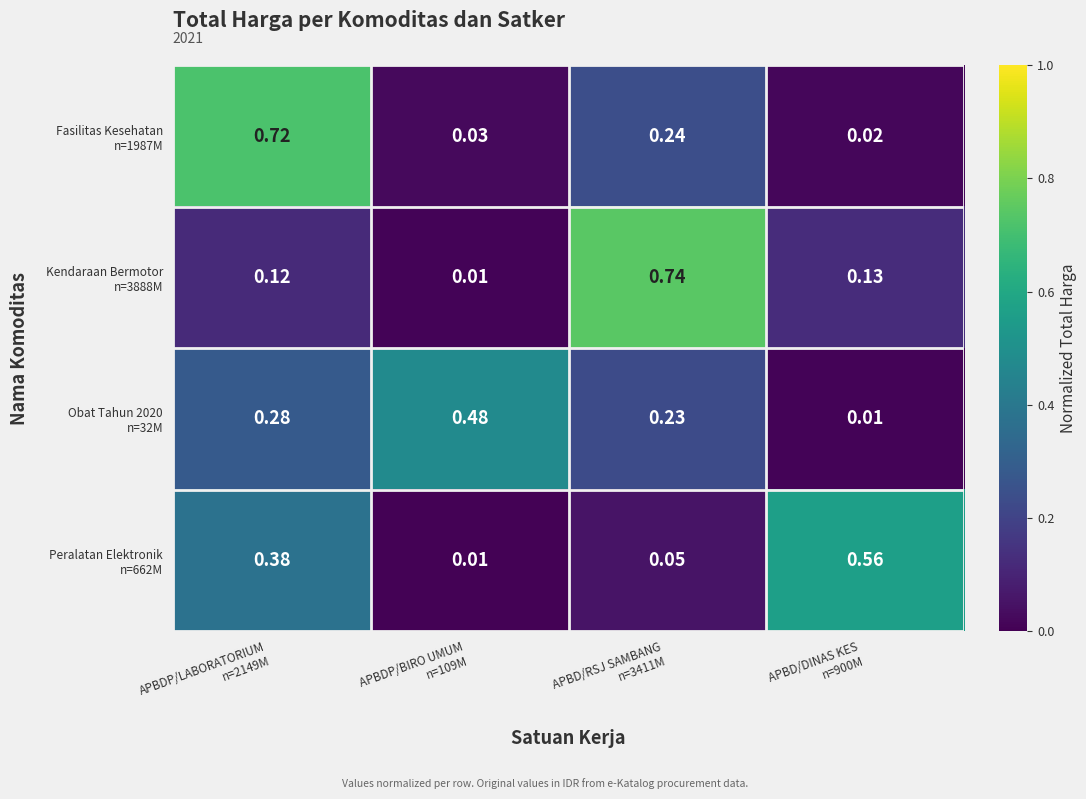

How many series are shown in this chart?

4